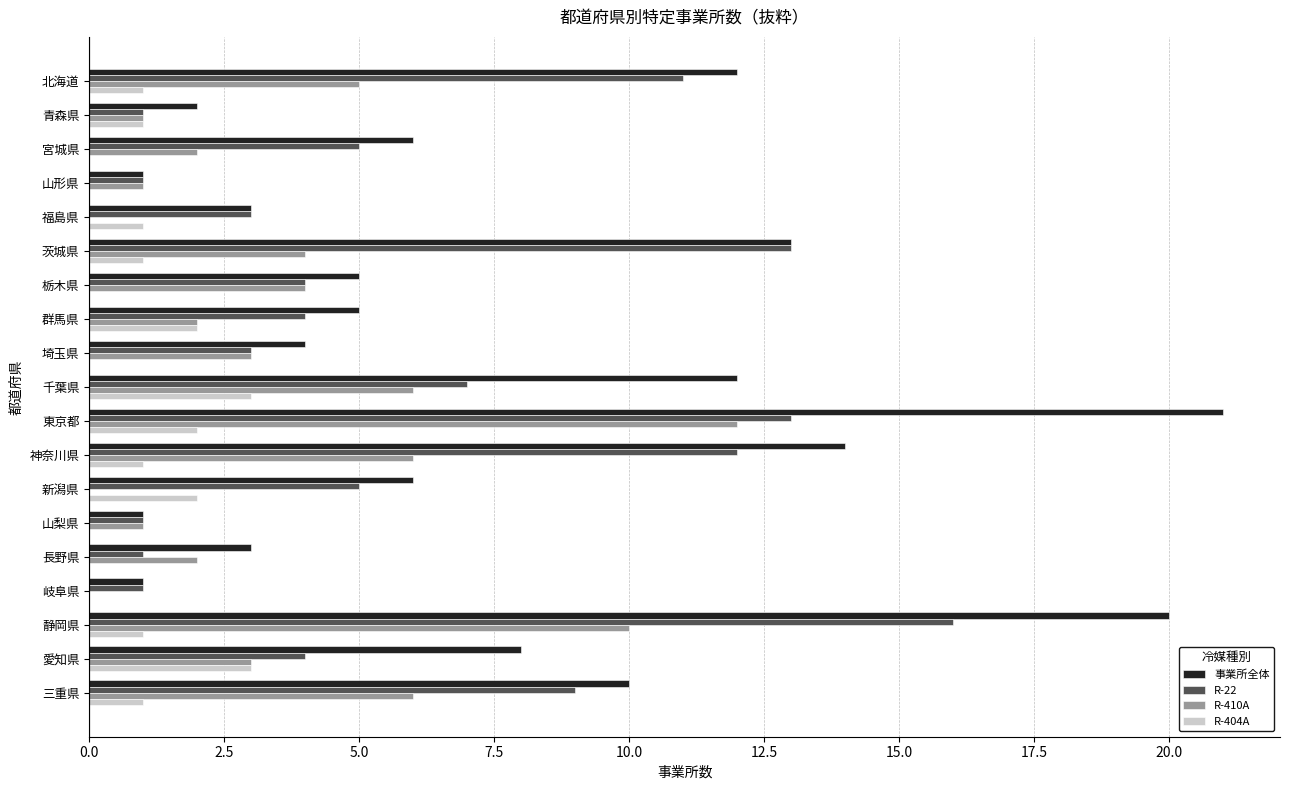

What is the sum of the R-22 values at 神奈川県 and 山形県?

13